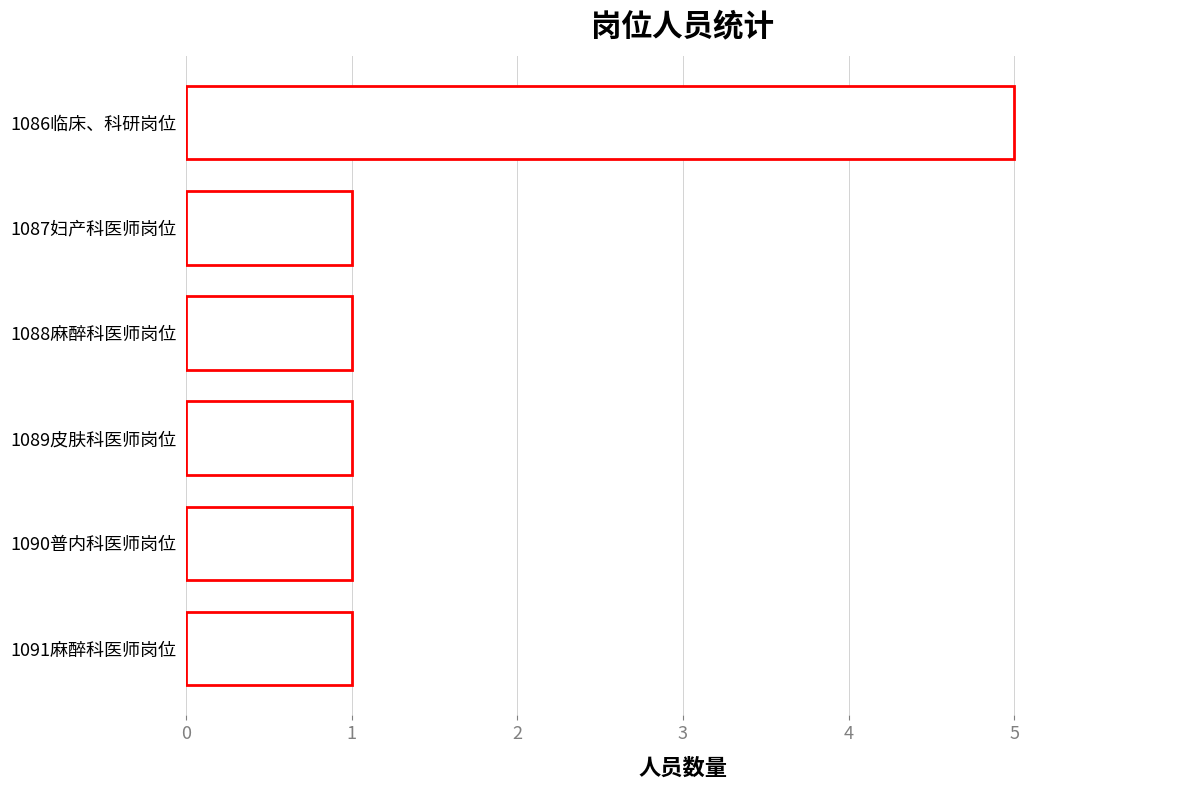

What is the difference between the maximum and minimum values?

4